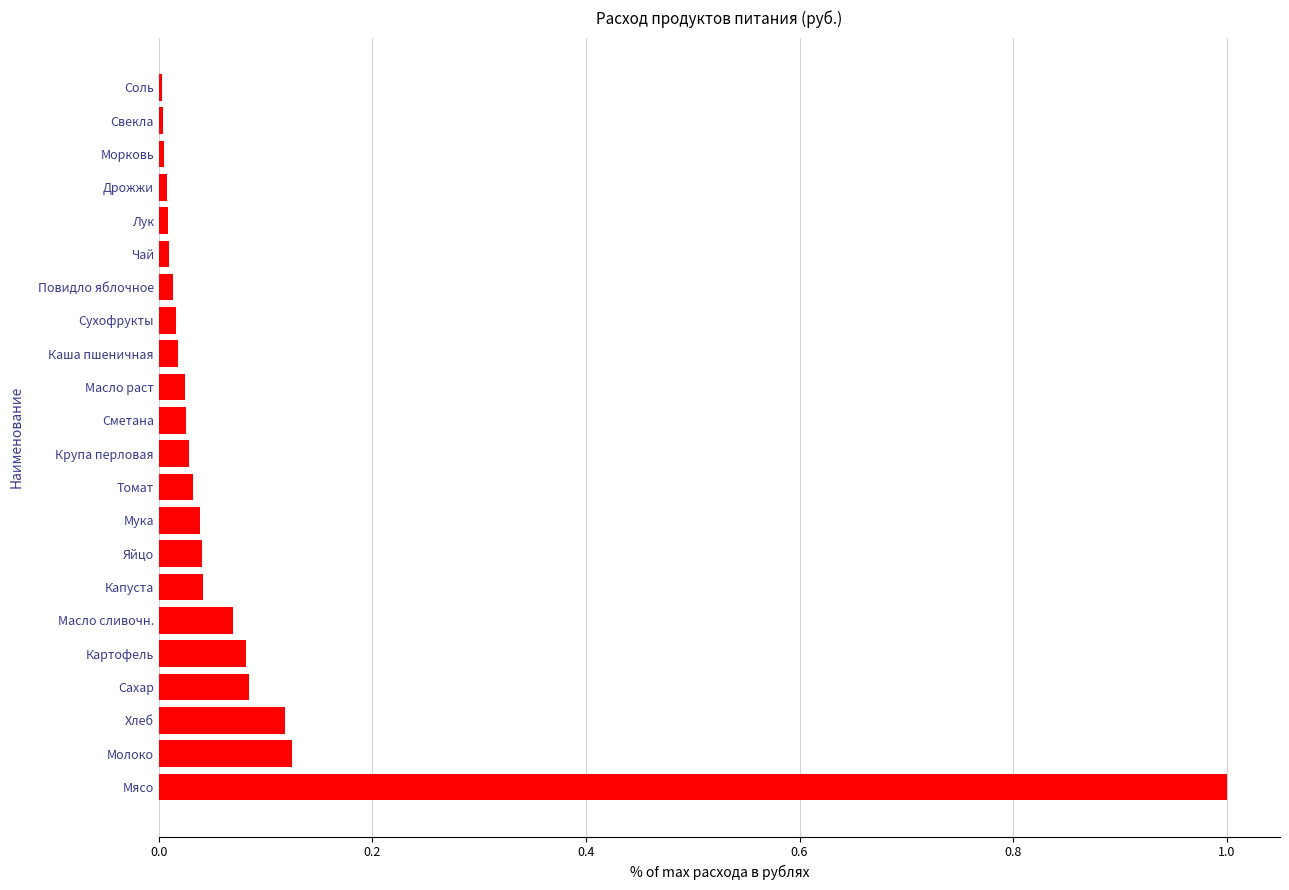

Which has a higher value, Сметана or Свекла?

Сметана